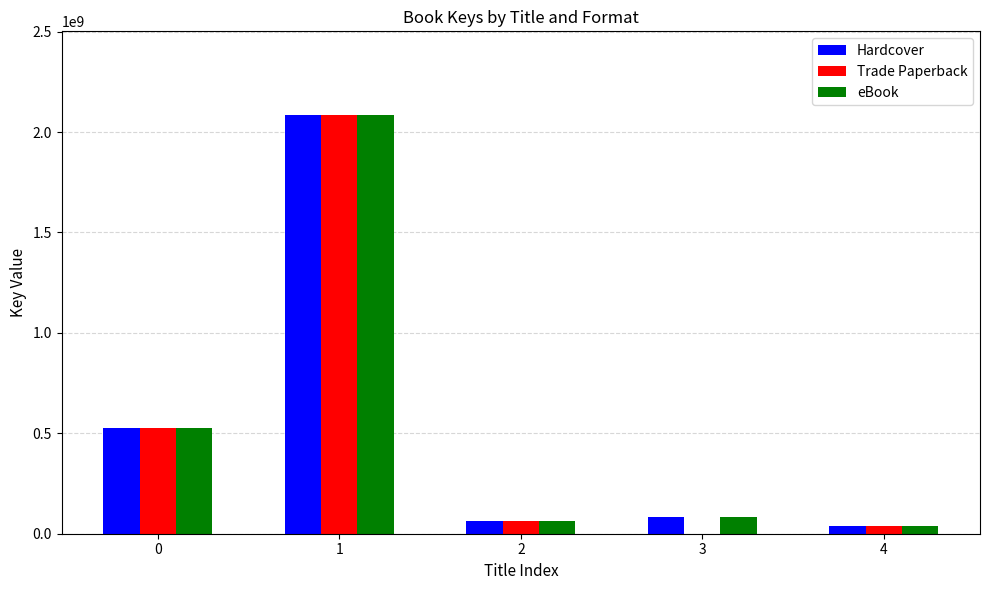

What is the approximate value of Hardcover at 1, to the nearest 10?

2084647120